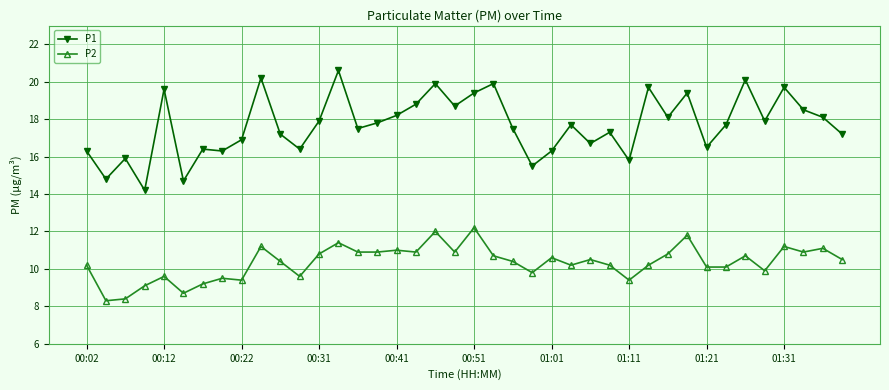

How many data points in P2 are above 10?

28